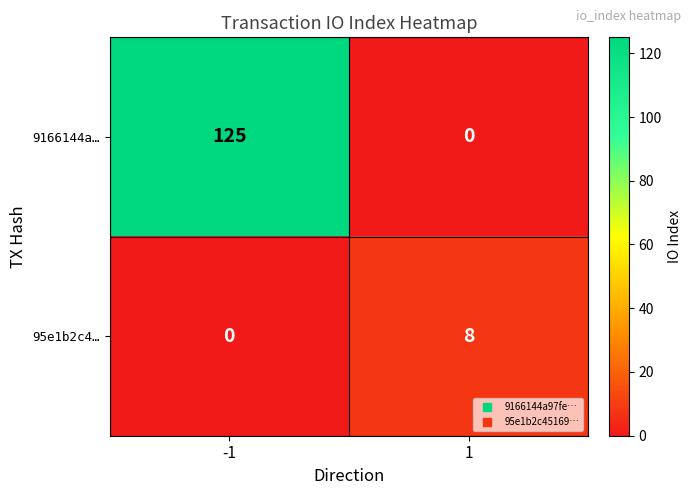

Count the number of data series in this chart.

2